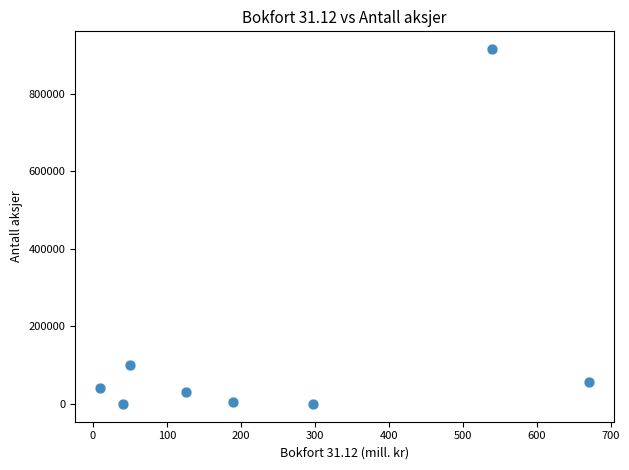

What is the range of X values (max minus min)?

662